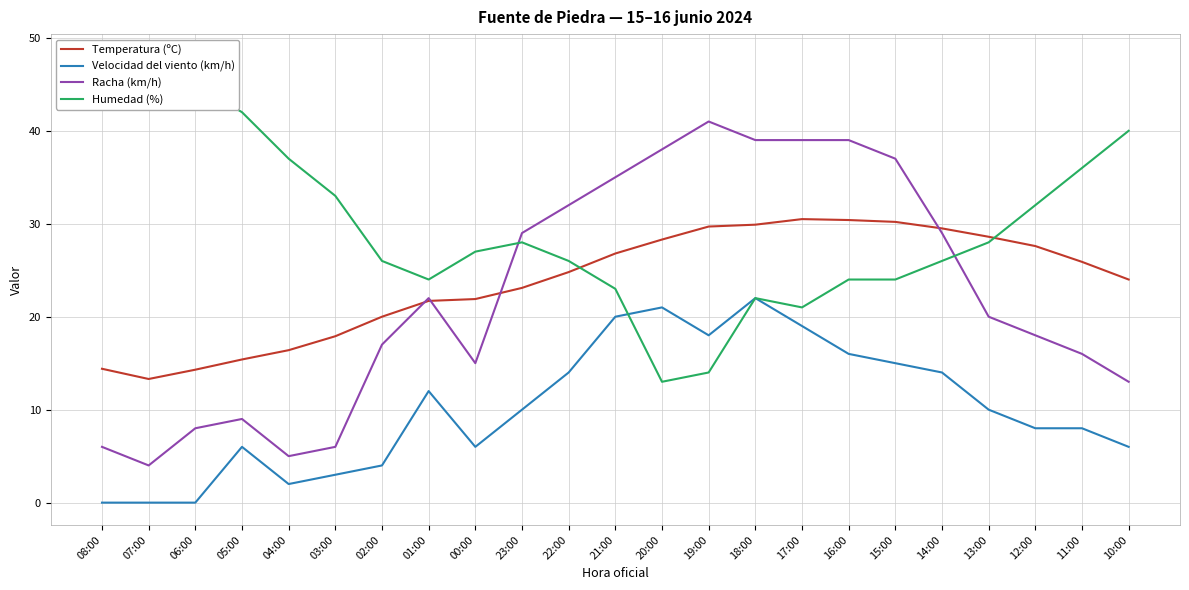

The Racha (km/h) series shows 60.9 at 15:00. True or false?

False